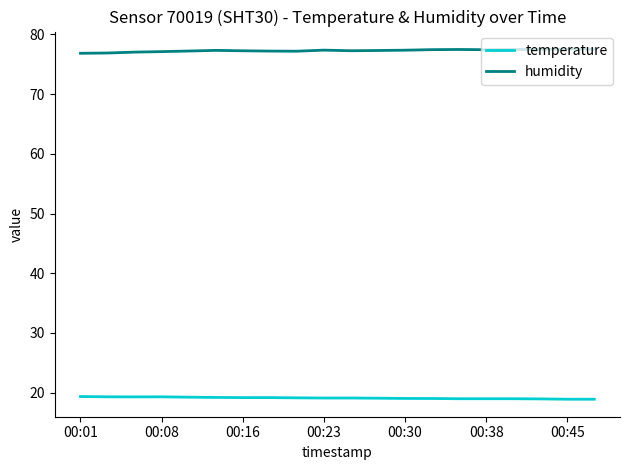

Which series has the largest total across all categories?

humidity